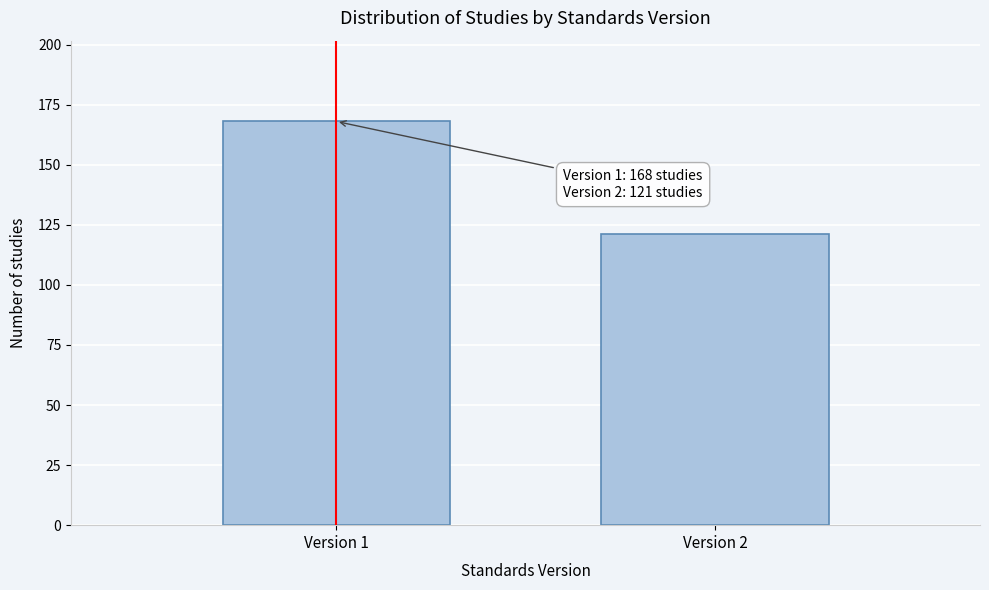

Reading left to right, list all the values displayed in this chart.

168	121